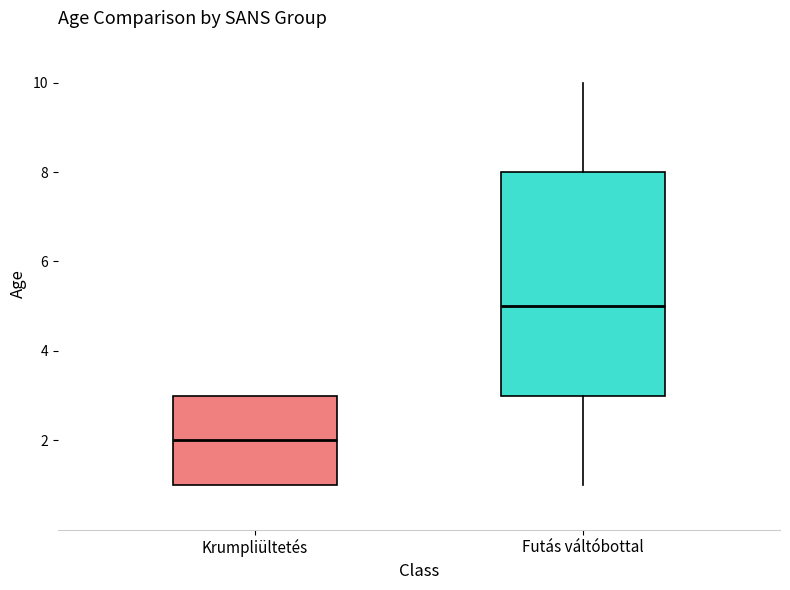

Where is the upper edge of the box for Futás váltóbottal on the y-axis? The values are not printed on the chart, so give them approximately, as read against the axis.

8